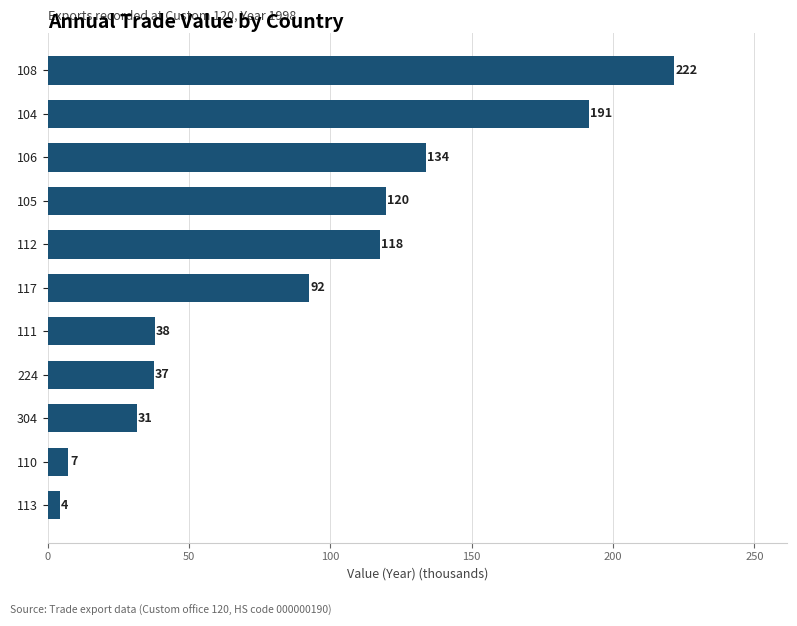

Which has a higher value, 105 or 111?

105